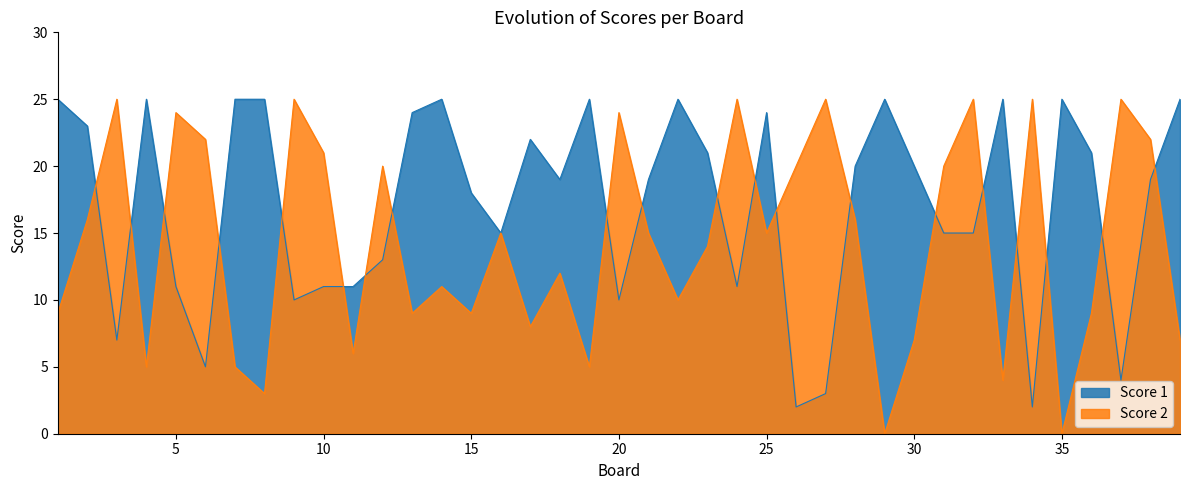

At which category is the sum across all series the highest?

38